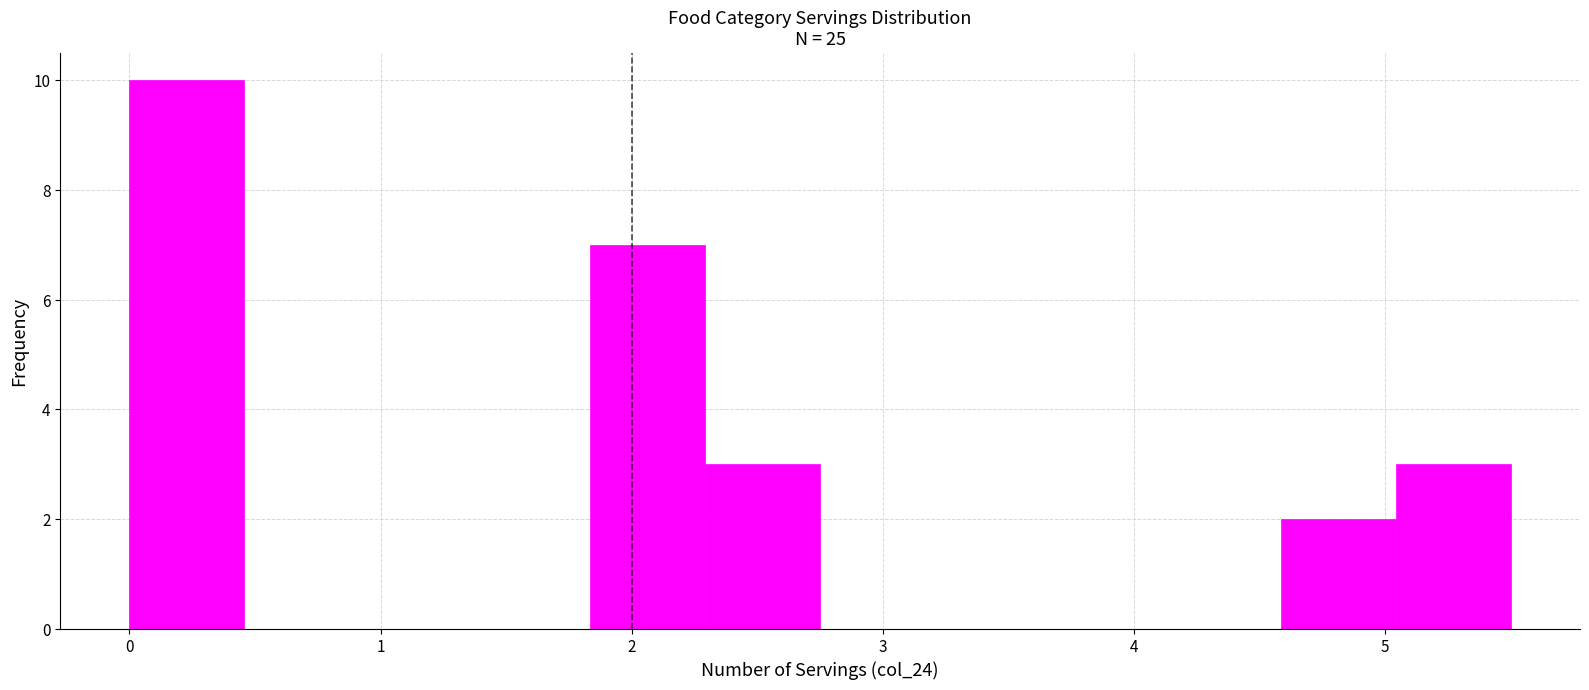

Which range on the x-axis has the tallest bar?

0.0 to 0.5